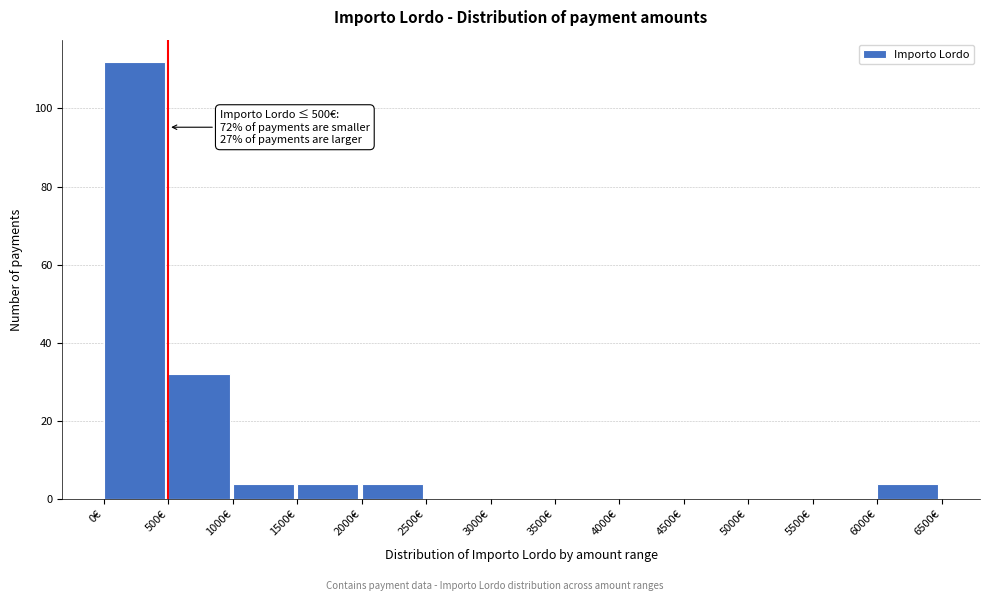

Which range on the x-axis has the tallest bar?

0 to 500